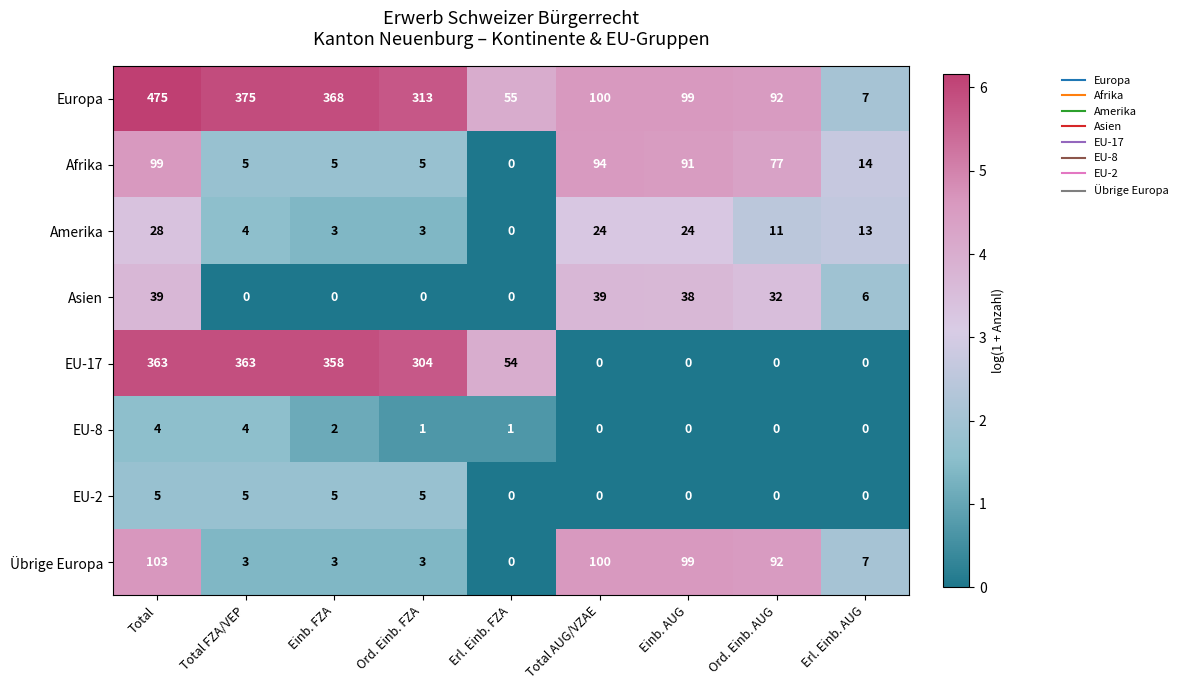

What is the difference between the maximum and minimum values in the Amerika series?

28